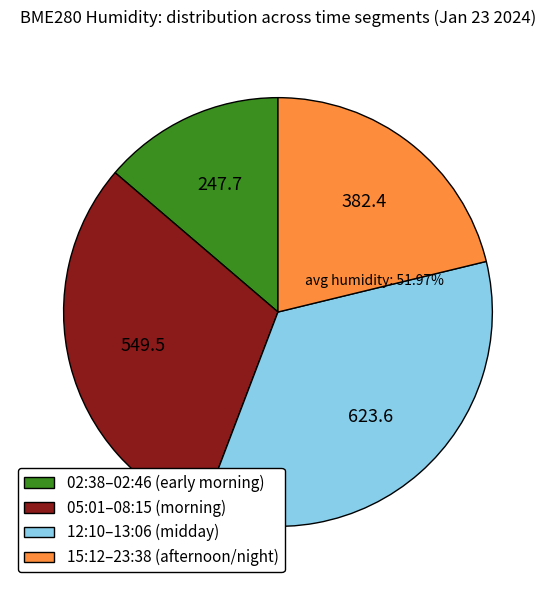

Rank the categories by value from highest to lowest.

12:10–13:06 (midday), 05:01–08:15 (morning), 15:12–23:38 (afternoon/night), 02:38–02:46 (early morning)